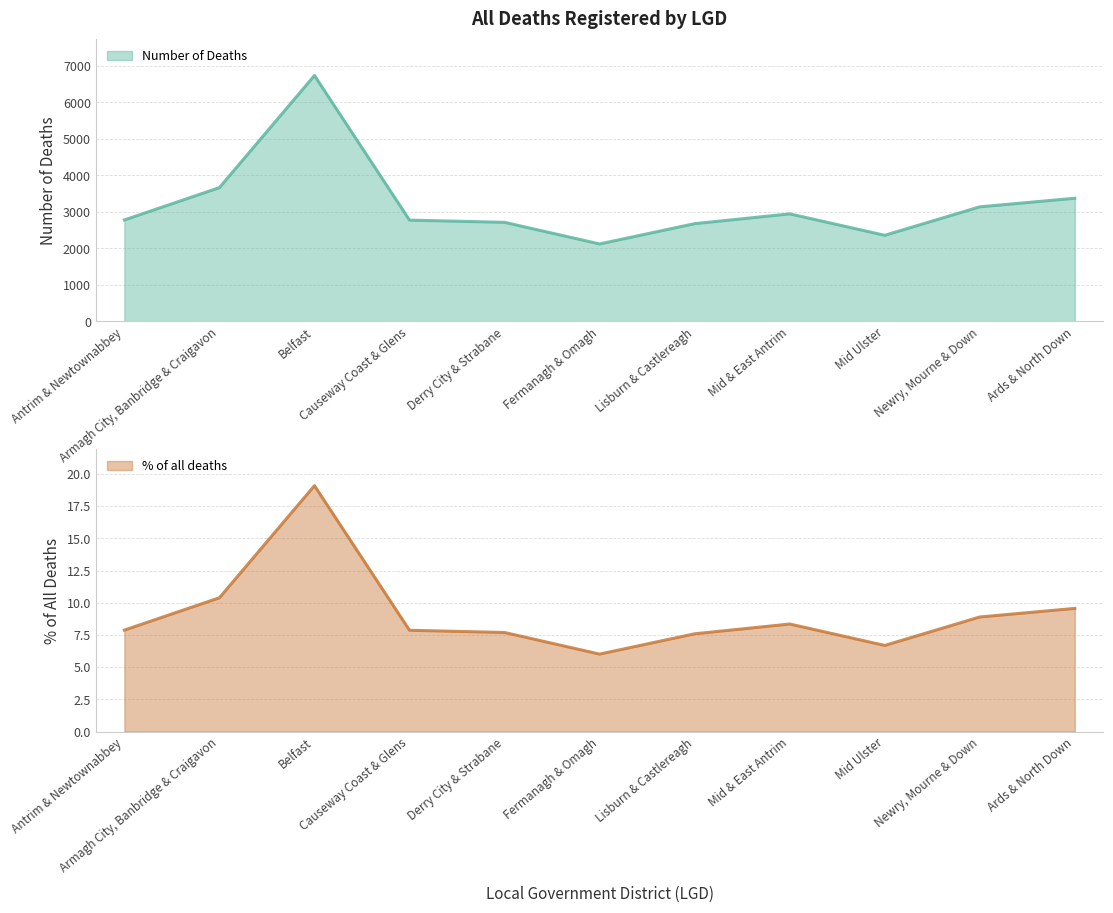

What is the average value of the Number of Deaths series?

3209